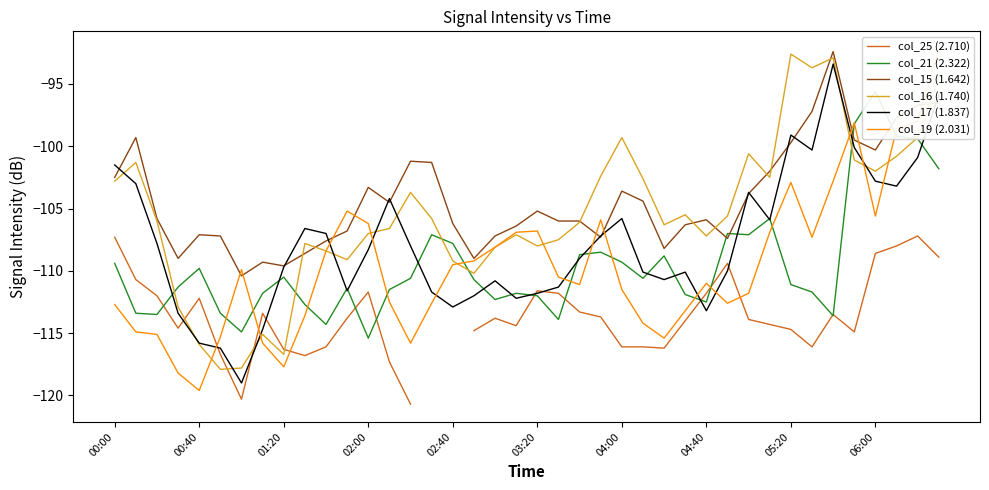

What is the minimum value for col_15 (1.642)?

-110.4